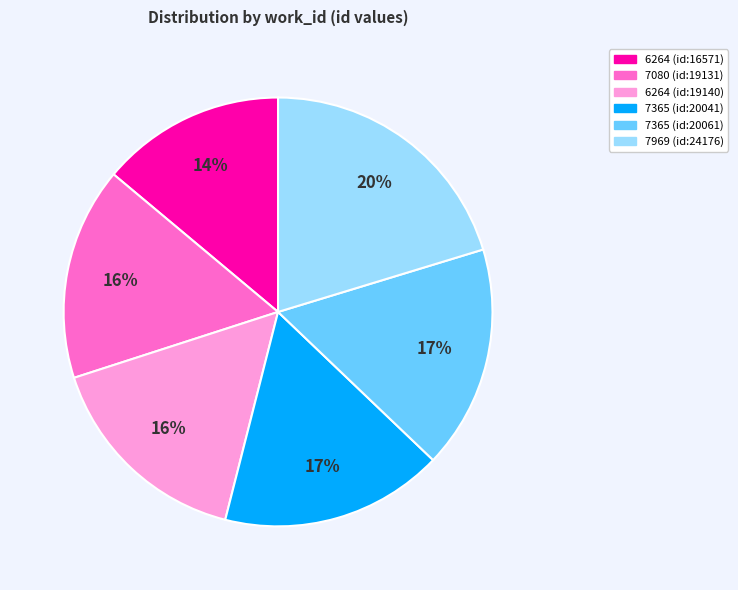

Which slice is the smallest?

6264 (id:16571)